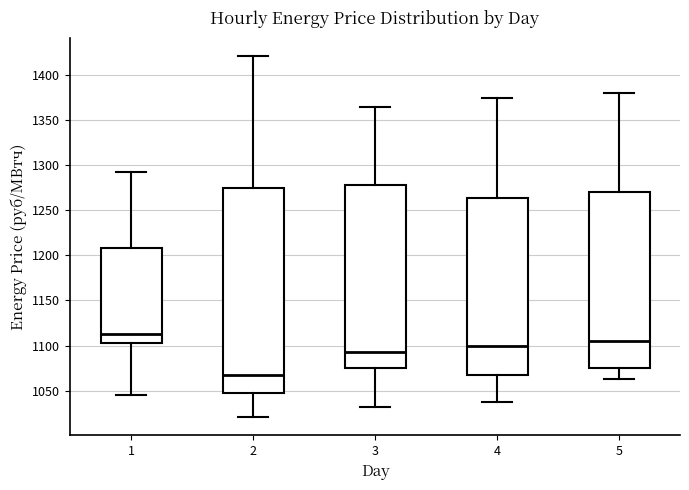

Reading left to right, transcribe this box plot: for each box, give where its median line is, the range the box spans, and where its two whiskers end, as read against the y-axis. The values are not printed on the chart, so give them approximately, as read against the axis.

1: median 1115, box 1105 to 1210, whiskers 1045 to 1290
2: median 1065, box 1045 to 1275, whiskers 1020 to 1420
3: median 1095, box 1075 to 1280, whiskers 1030 to 1365
4: median 1100, box 1070 to 1265, whiskers 1035 to 1375
5: median 1105, box 1075 to 1270, whiskers 1065 to 1380